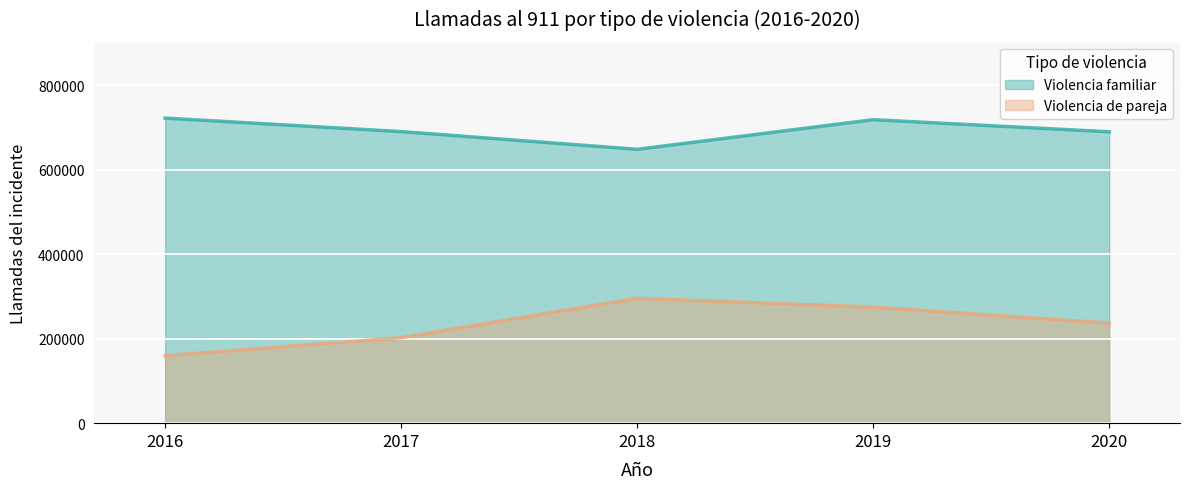

At which label does Violencia familiar reach its minimum?

2018